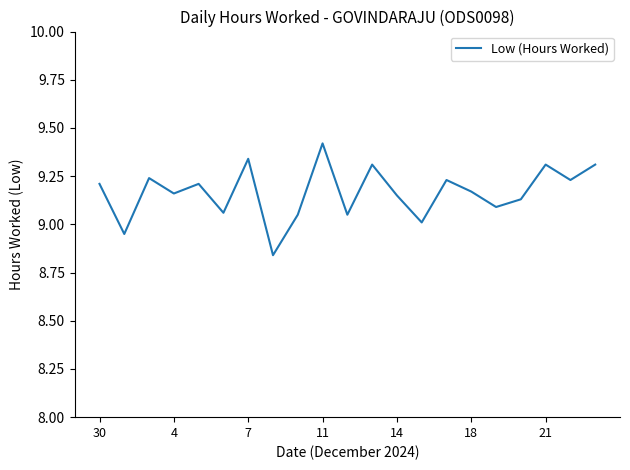

What is the value of the 1st point from the left?

9.2